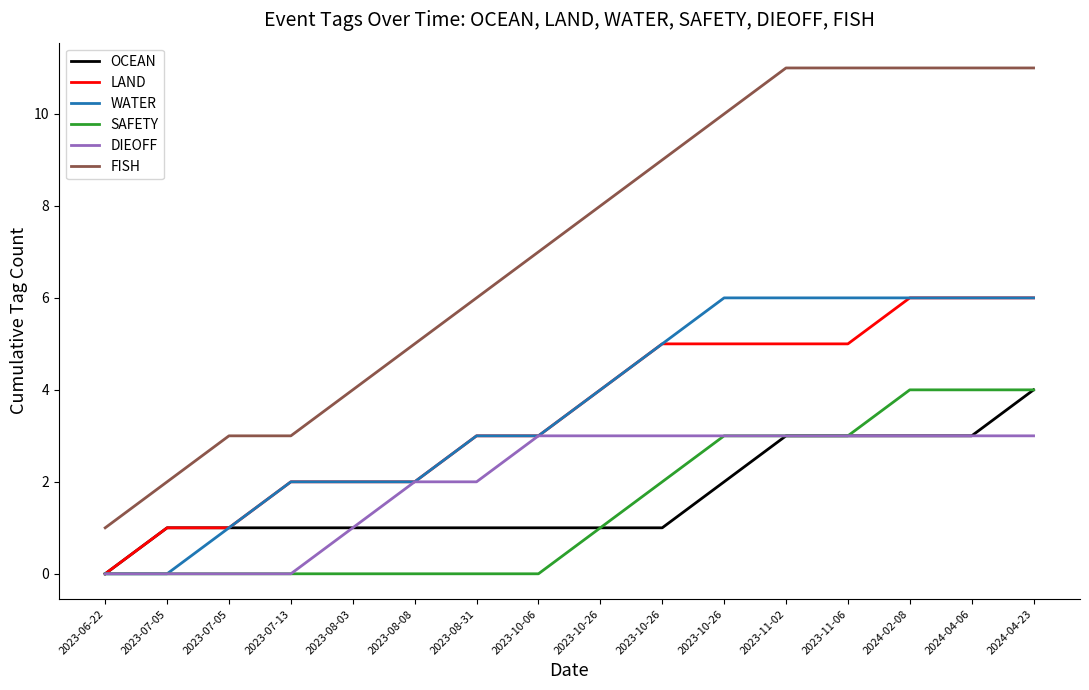

Reading left to right, list all the values displayed in this chart.

OCEAN: 2023-06-22=0	2023-07-05=1	2023-07-05=1	2023-07-13=1	2023-08-03=1	2023-08-08=1	2023-08-31=1	2023-10-06=1	2023-10-26=1	2023-10-26=1	2023-10-26=2	2023-11-02=3	2023-11-06=3	2024-02-08=3	2024-04-06=3	2024-04-23=4
LAND: 2023-06-22=0	2023-07-05=1	2023-07-05=1	2023-07-13=2	2023-08-03=2	2023-08-08=2	2023-08-31=3	2023-10-06=3	2023-10-26=4	2023-10-26=5	2023-10-26=5	2023-11-02=5	2023-11-06=5	2024-02-08=6	2024-04-06=6	2024-04-23=6
WATER: 2023-06-22=0	2023-07-05=0	2023-07-05=1	2023-07-13=2	2023-08-03=2	2023-08-08=2	2023-08-31=3	2023-10-06=3	2023-10-26=4	2023-10-26=5	2023-10-26=6	2023-11-02=6	2023-11-06=6	2024-02-08=6	2024-04-06=6	2024-04-23=6
SAFETY: 2023-06-22=0	2023-07-05=0	2023-07-05=0	2023-07-13=0	2023-08-03=0	2023-08-08=0	2023-08-31=0	2023-10-06=0	2023-10-26=1	2023-10-26=2	2023-10-26=3	2023-11-02=3	2023-11-06=3	2024-02-08=4	2024-04-06=4	2024-04-23=4
DIEOFF: 2023-06-22=0	2023-07-05=0	2023-07-05=0	2023-07-13=0	2023-08-03=1	2023-08-08=2	2023-08-31=2	2023-10-06=3	2023-10-26=3	2023-10-26=3	2023-10-26=3	2023-11-02=3	2023-11-06=3	2024-02-08=3	2024-04-06=3	2024-04-23=3
FISH: 2023-06-22=1	2023-07-05=2	2023-07-05=3	2023-07-13=3	2023-08-03=4	2023-08-08=5	2023-08-31=6	2023-10-06=7	2023-10-26=8	2023-10-26=9	2023-10-26=10	2023-11-02=11	2023-11-06=11	2024-02-08=11	2024-04-06=11	2024-04-23=11